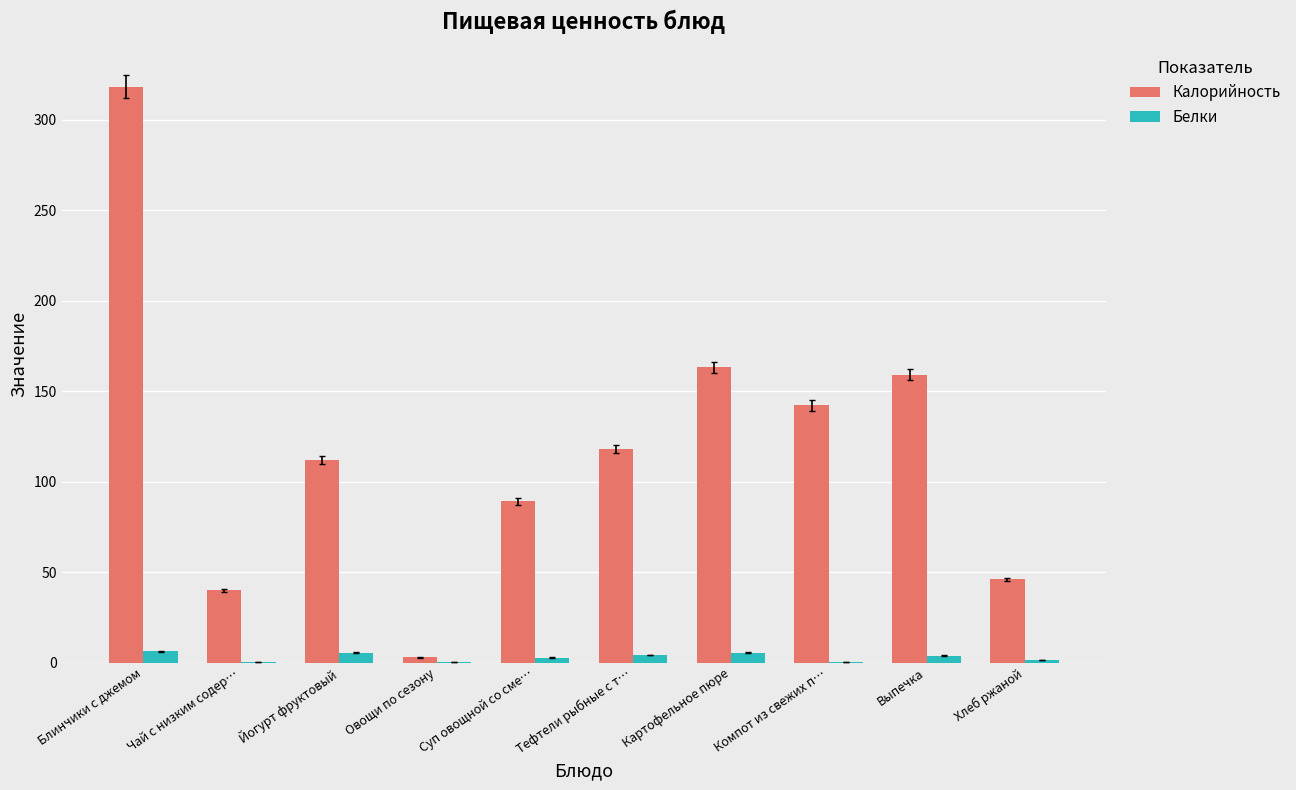

Is the value of Калорийность at Блинчики с джемом greater than the value of Белки at Тефтели рыбные с т…?

Yes